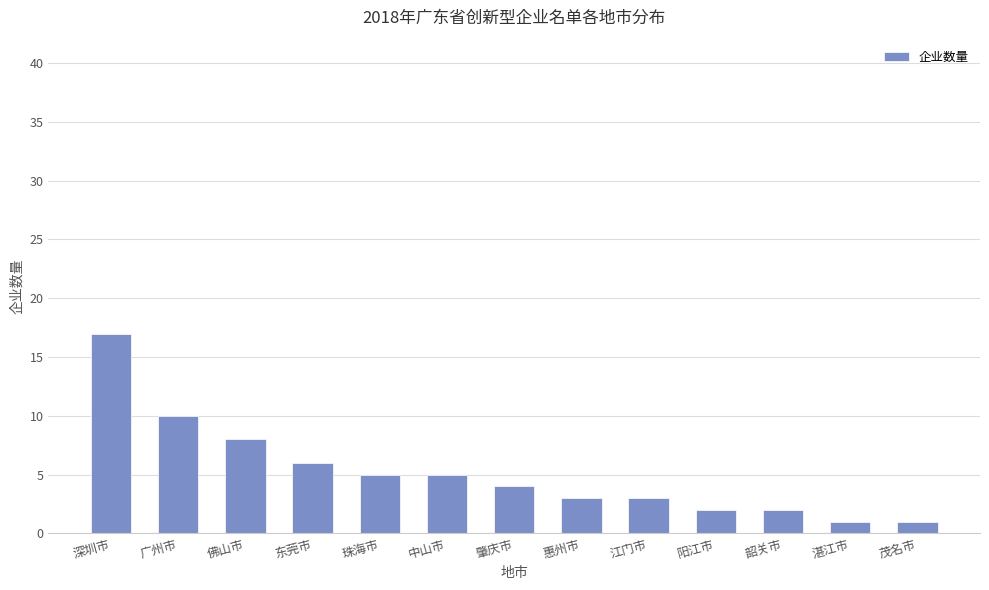

Are the bars horizontal?

No